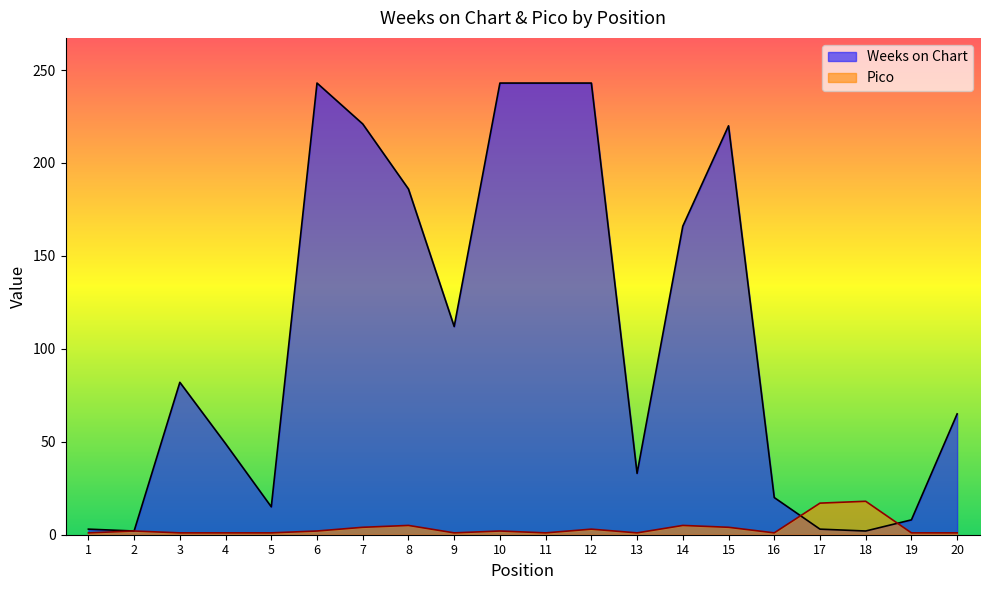

True or false: Pico and Weeks on Chart intersect in this chart.

True